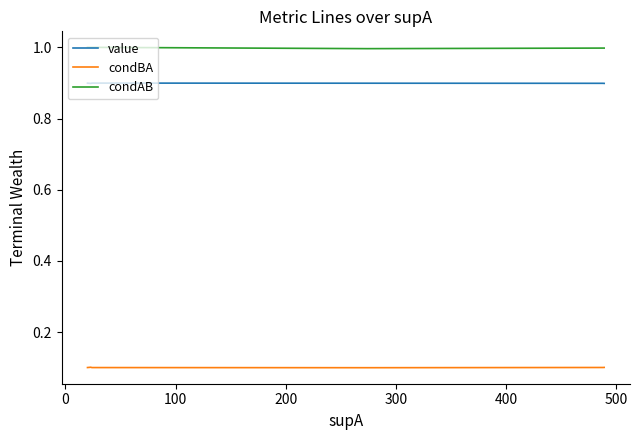

What are all the series names shown in the legend?

value, condBA, condAB